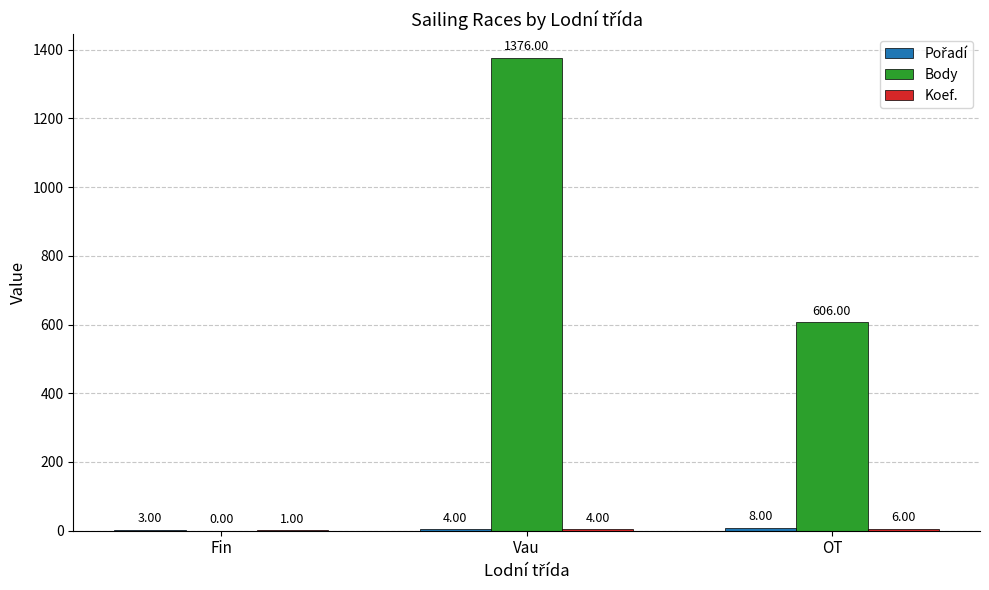

How many data points does each series have?

3